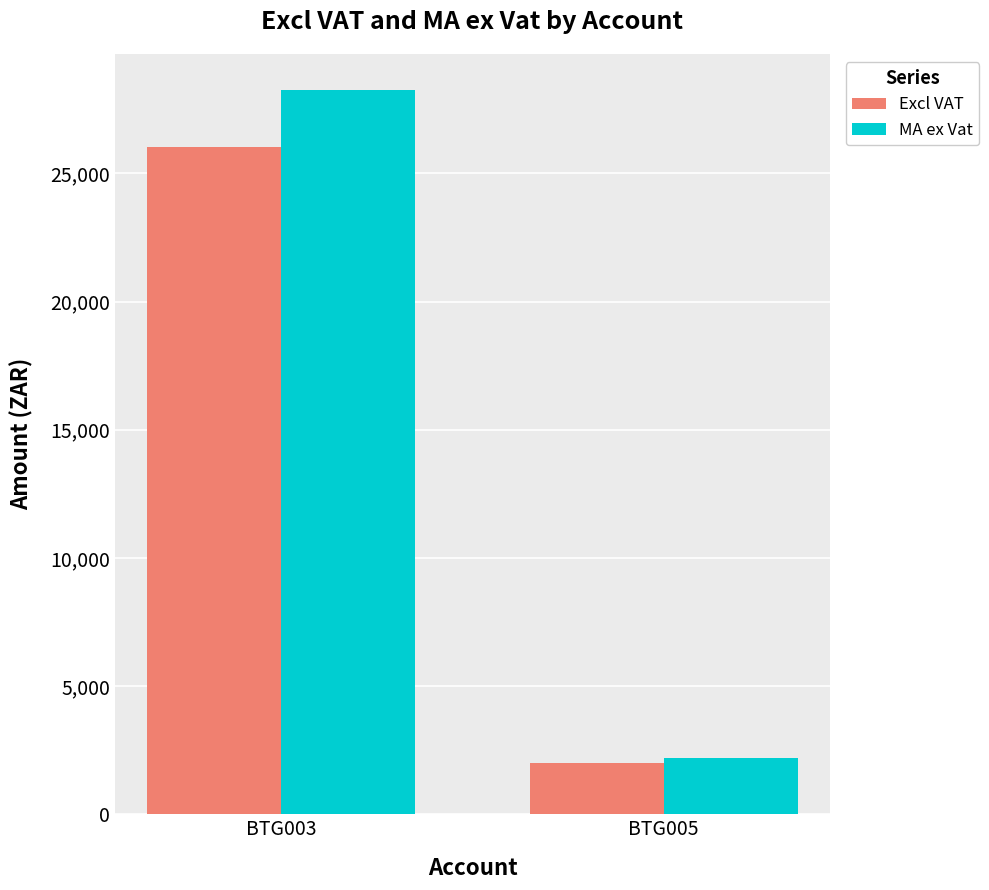

List the labels in order of MA ex Vat value, largest first.

BTG003, BTG005